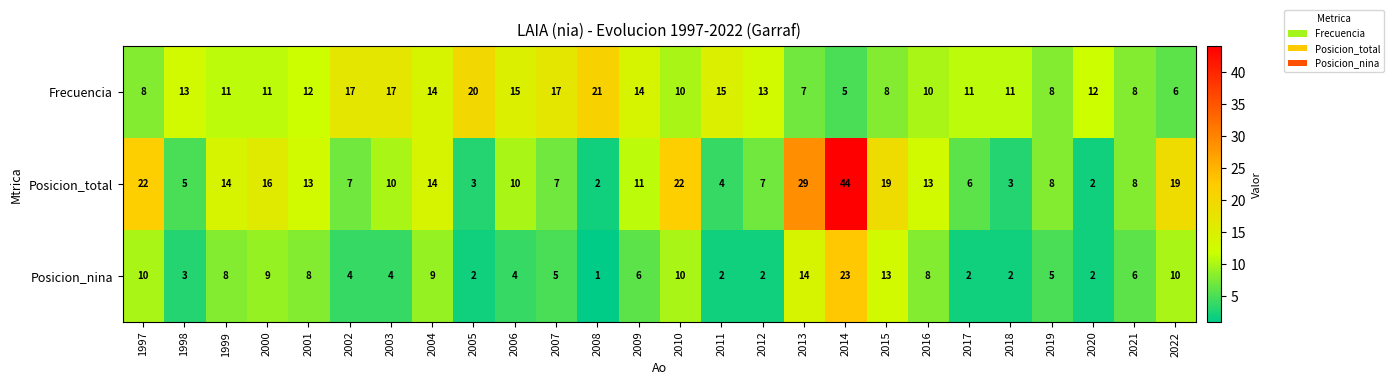

List the series in order of their peak value, highest first.

Posicion_total, Posicion_nina, Frecuencia